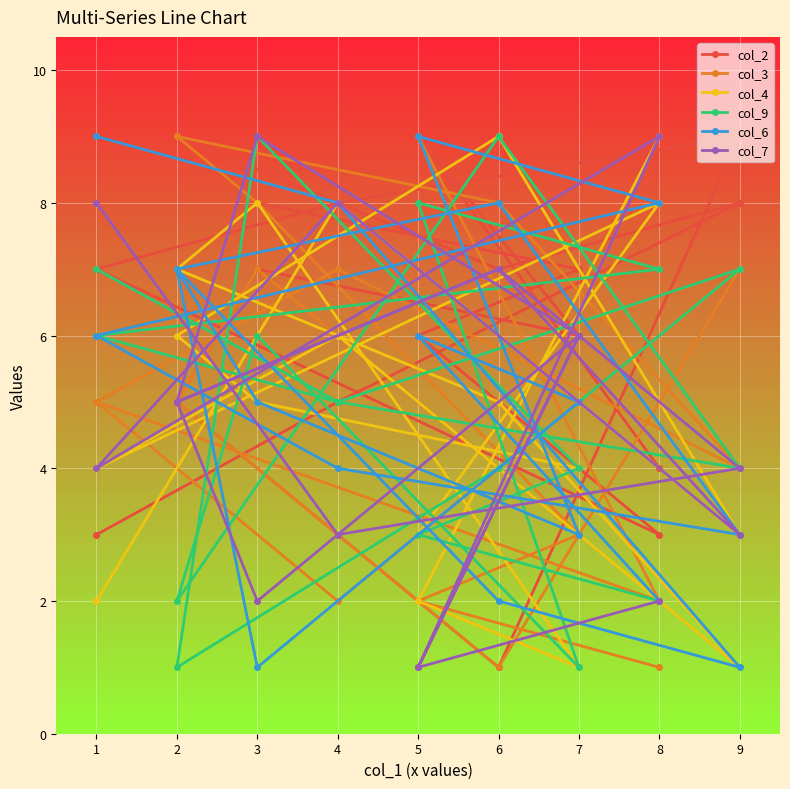

Does the chart display data point markers on the line(s)?

Yes